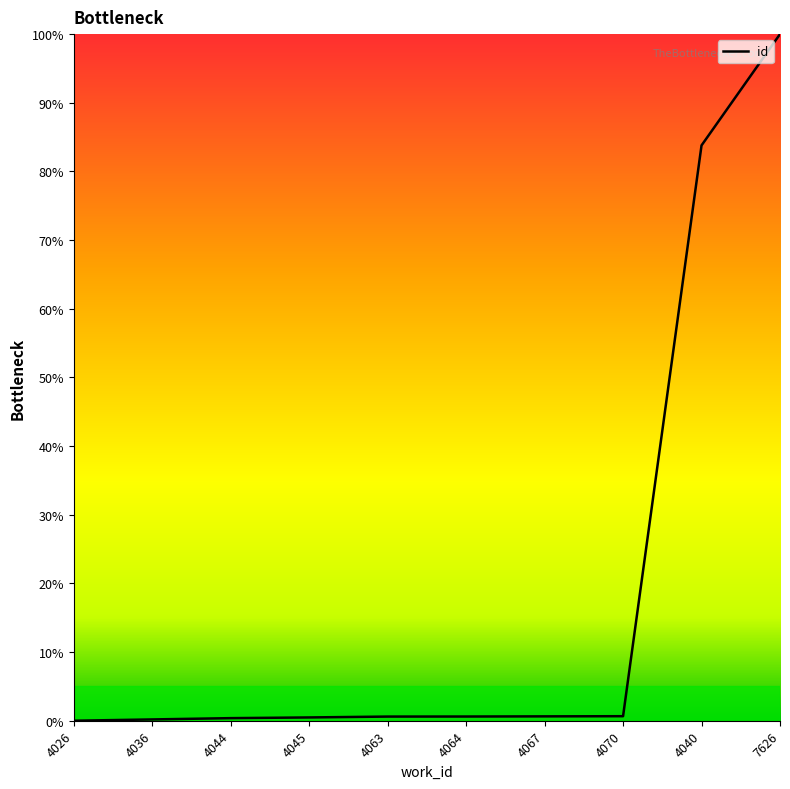

The value at 7626 is 155.6. True or false?

False